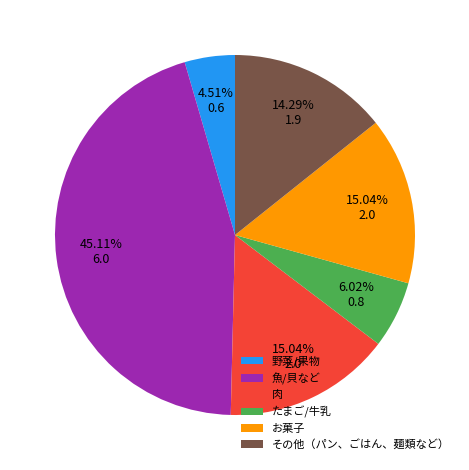

What portion of the pie excludes その他（パン、ごはん、麺類など）?

85.7%